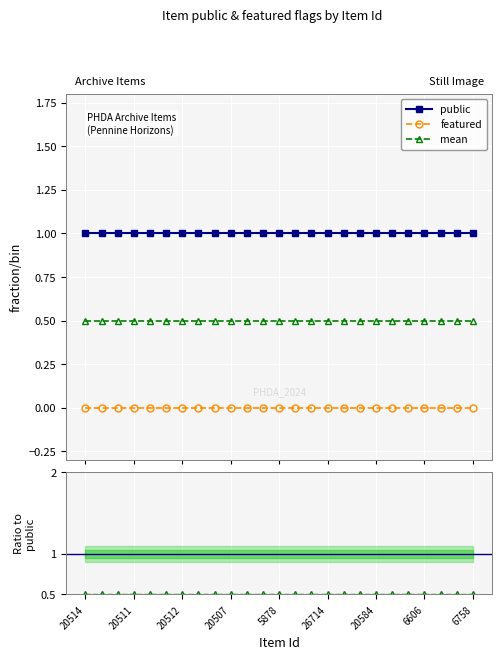

What is the value of the mean point at the 24th from the left?

0.5